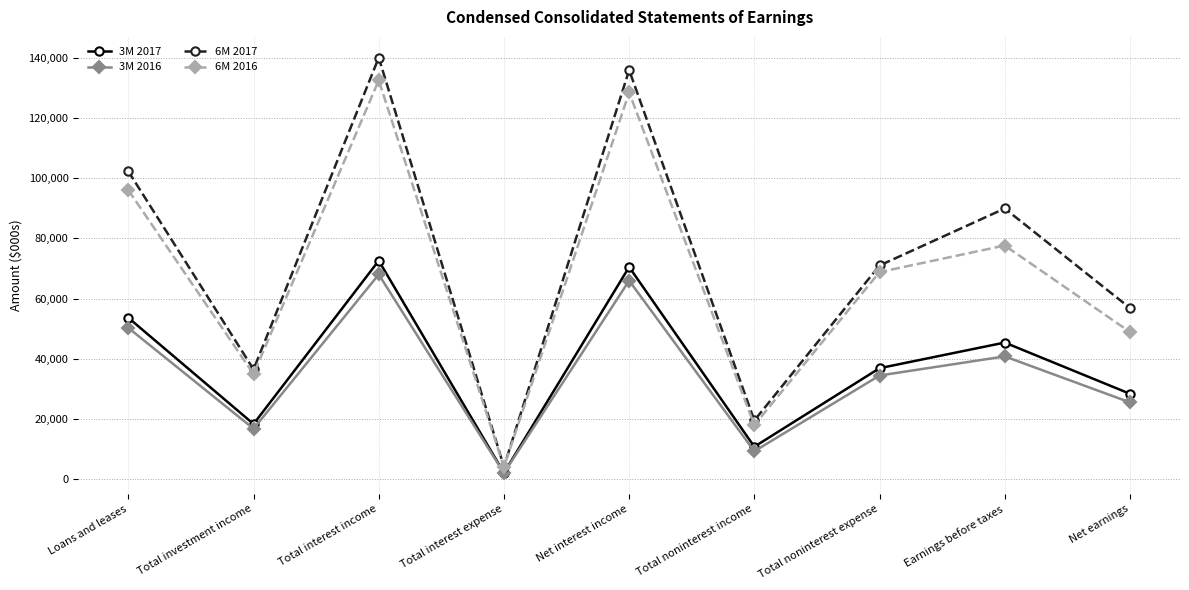

At which label is 3M 2016 closest to 35037?

Total noninterest expense